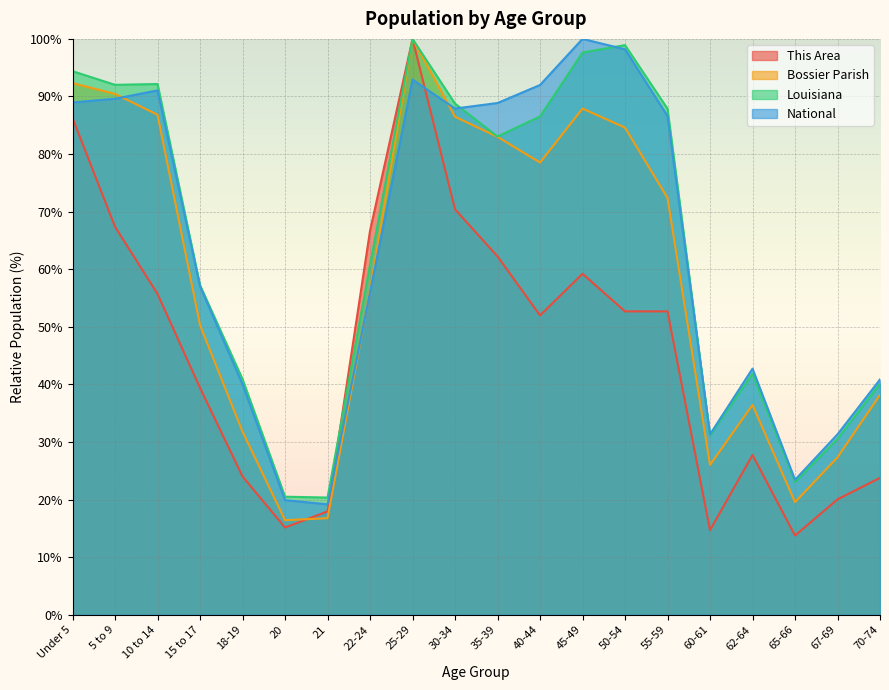

Which series has the largest total across all categories?

Louisiana